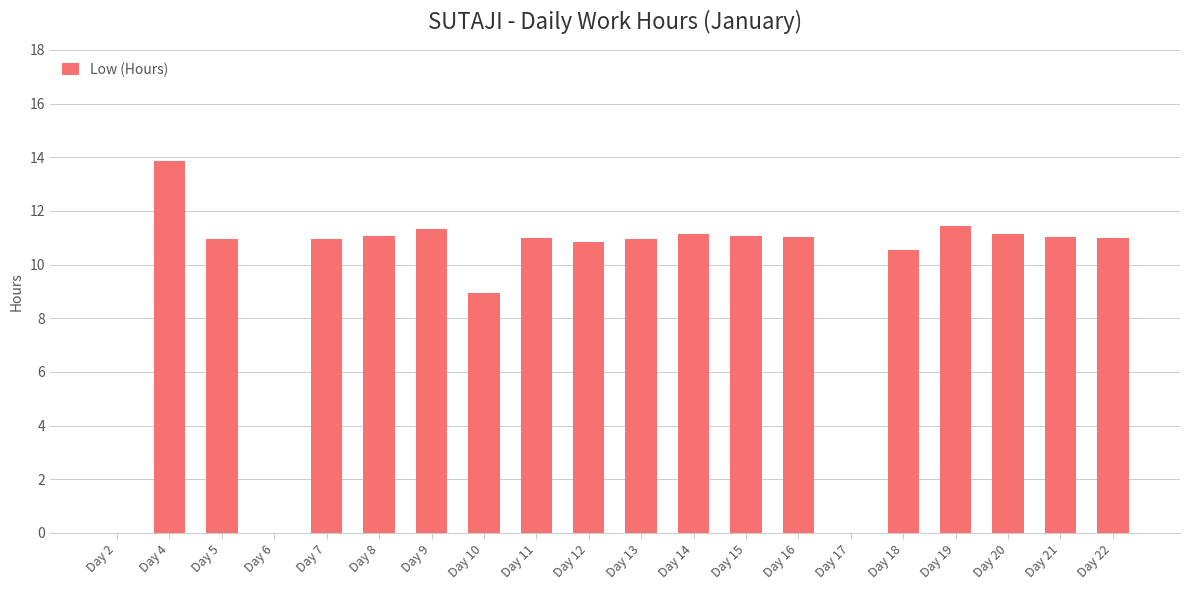

The value at Day 6 is 8.7. True or false?

False